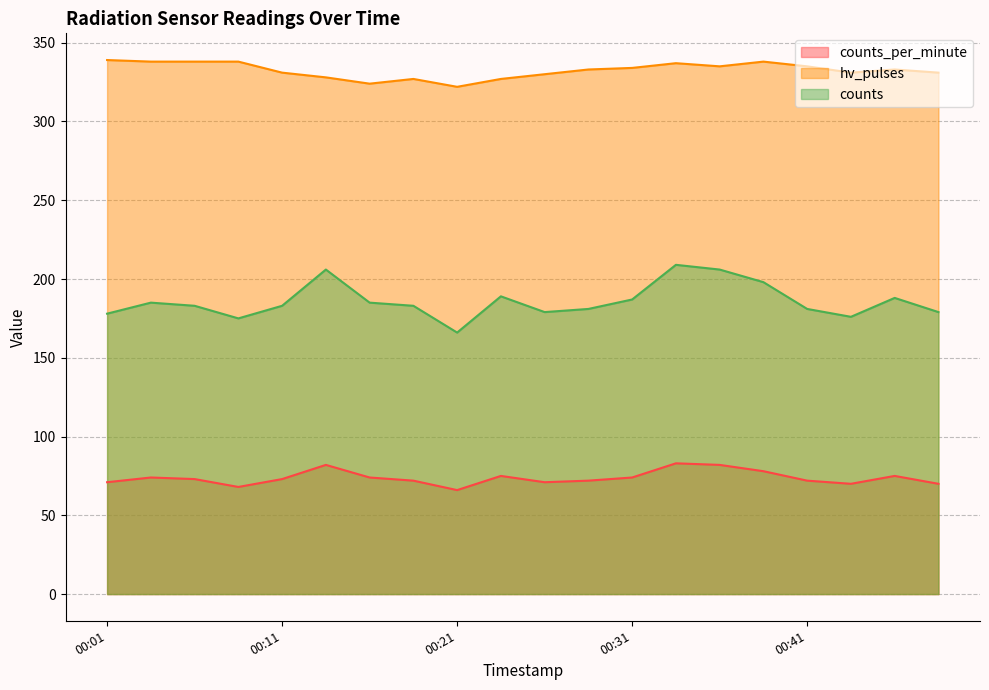

True or false: counts_per_minute and hv_pulses cross at least once.

False